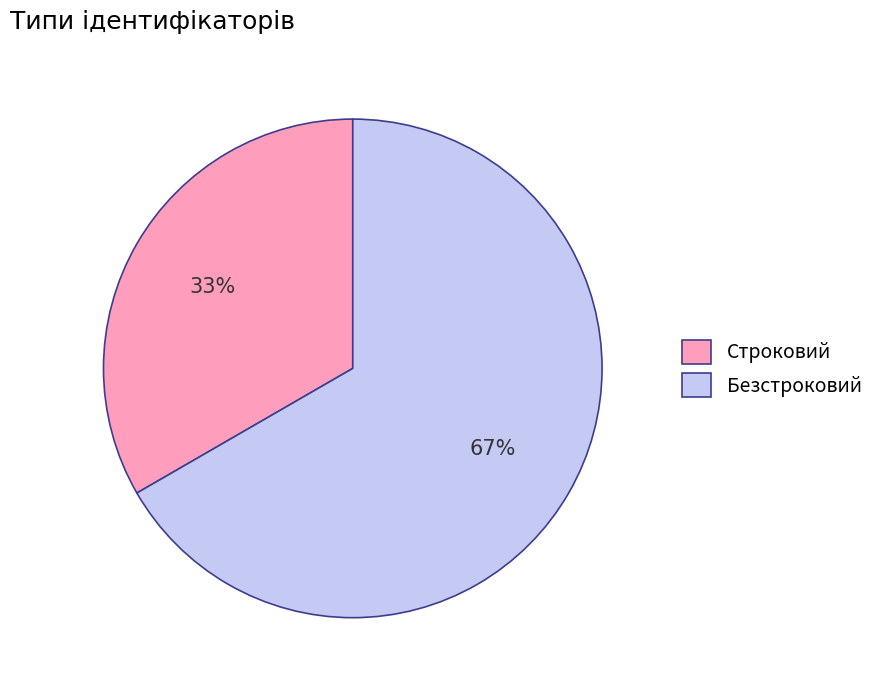

Combined, do Строковий and Безстроковий account for over 50%?

Yes